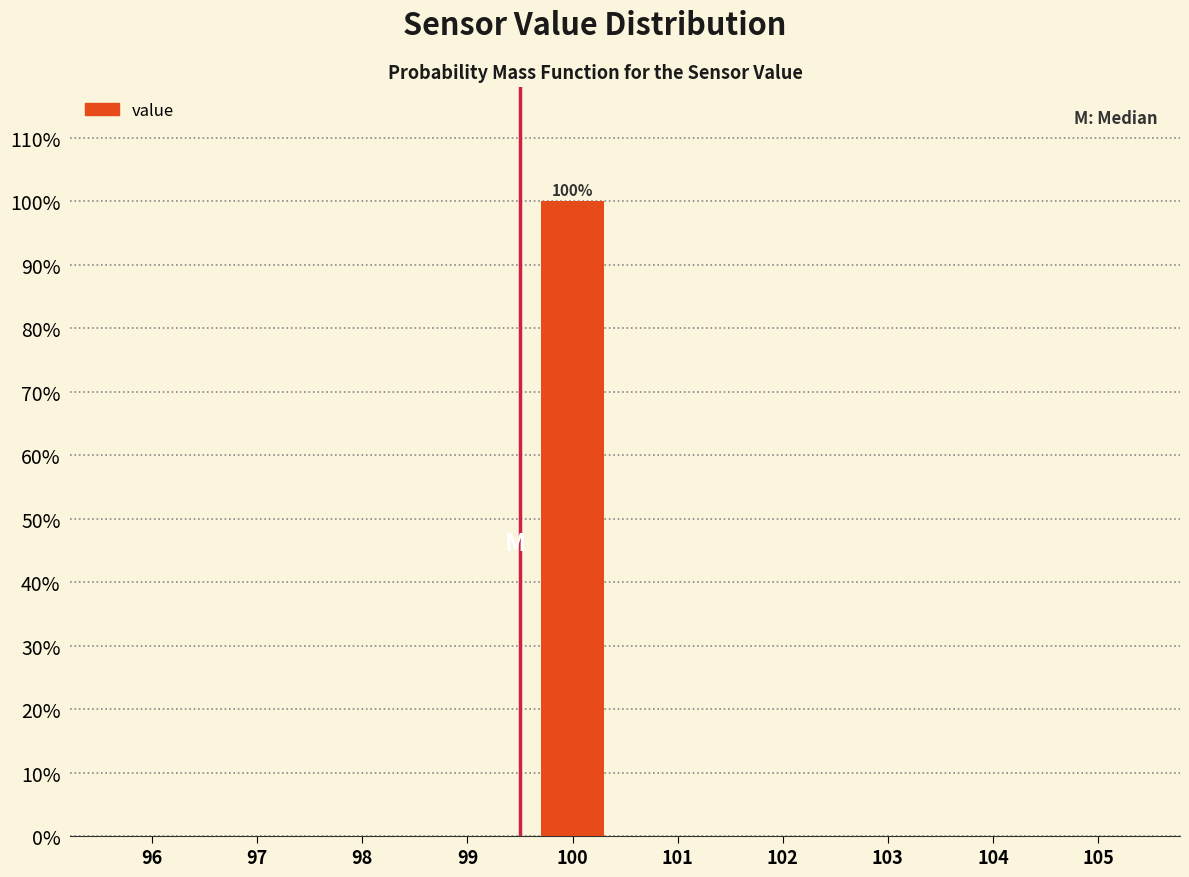

Reading right to left, what are all the values shown in this chart?

105=0	104=0	103=0	102=0	101=0	100=100	99=0	98=0	97=0	96=0